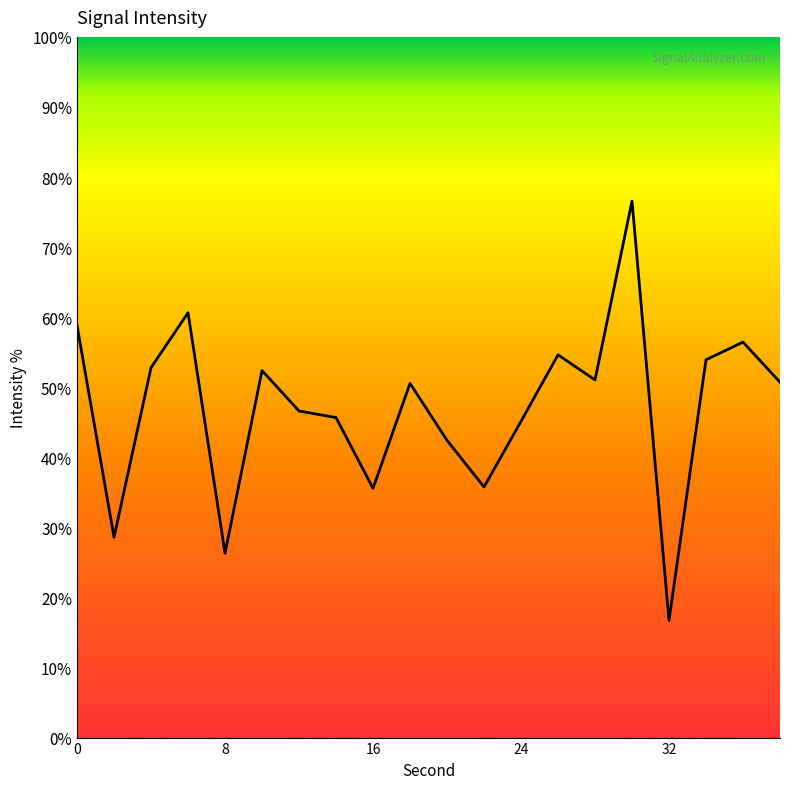

List the labels in order of value, smallest first.

32, 8, 2, 16, 22, 20, 24, 14, 12, 18, 38, 28, 10, 4, 34, 26, 36, 0, 6, 30